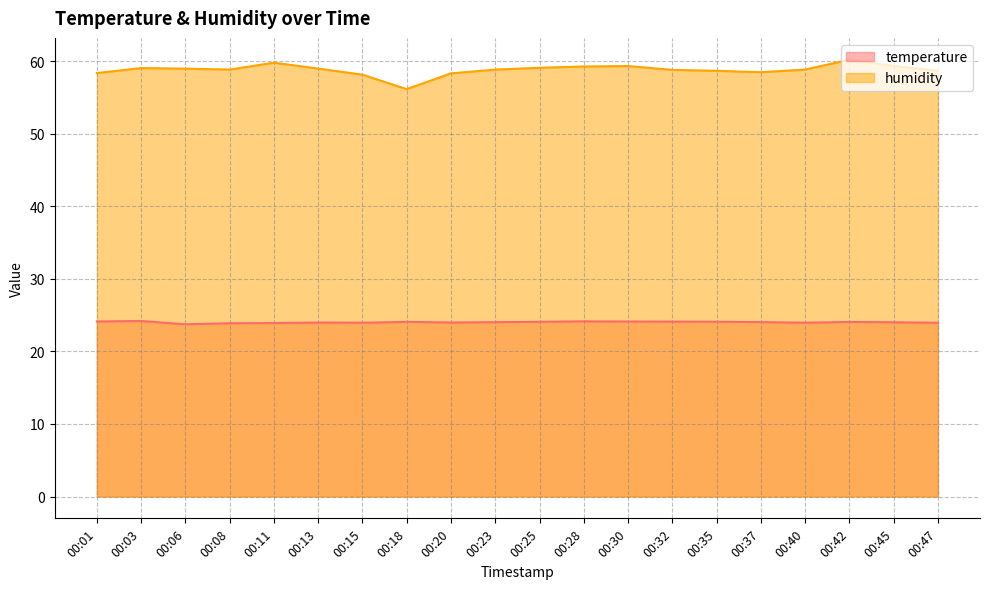

What is the difference between the temperature values at 00:20 and 00:03?

0.2